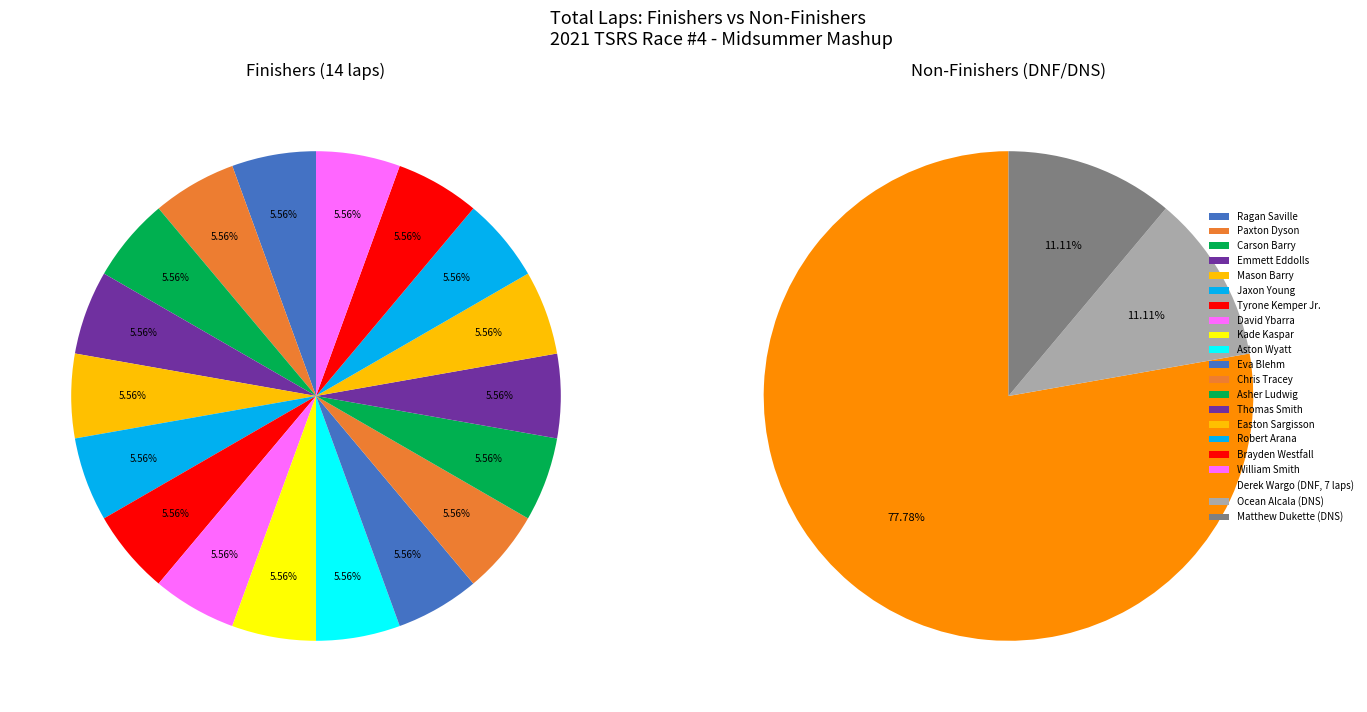

What is the smallest slice in the pie chart?

Ocean Alcala